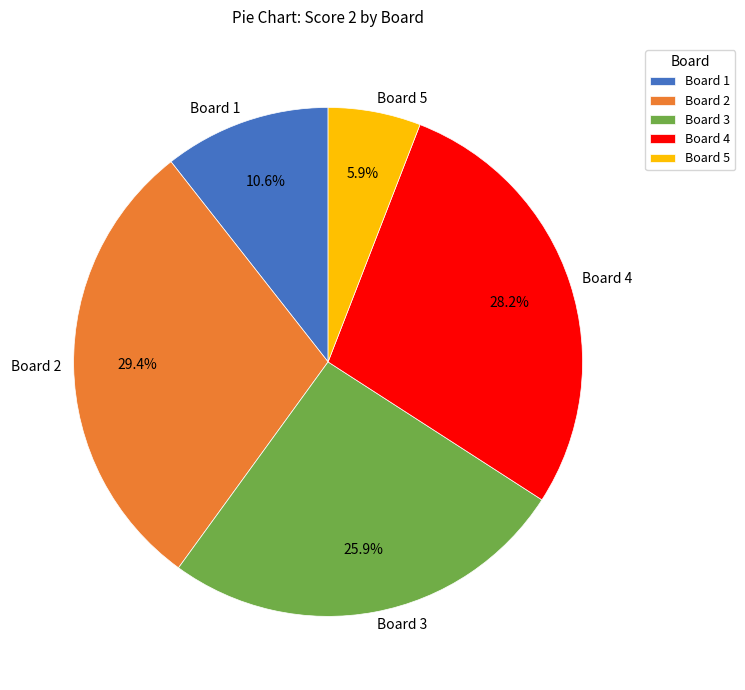

Does any single category account for the majority?

No